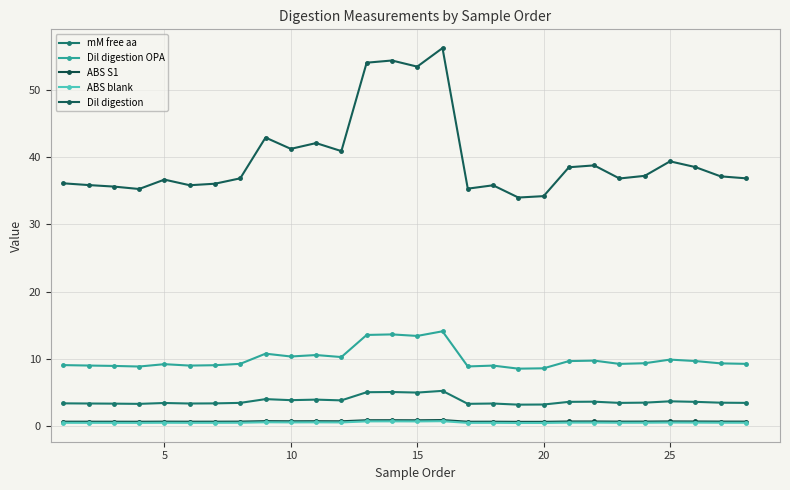

Count the ABS blank values in the range 0 to 1.

28